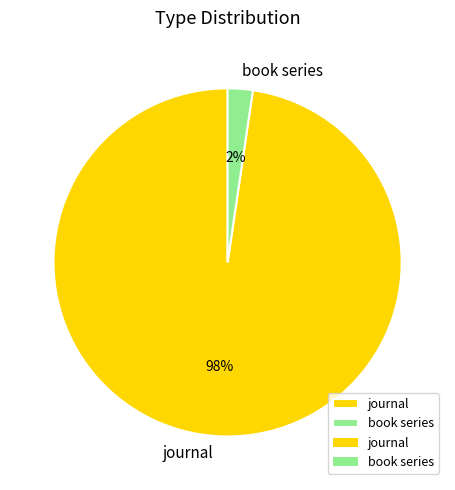

How many slices are in this pie chart?

2